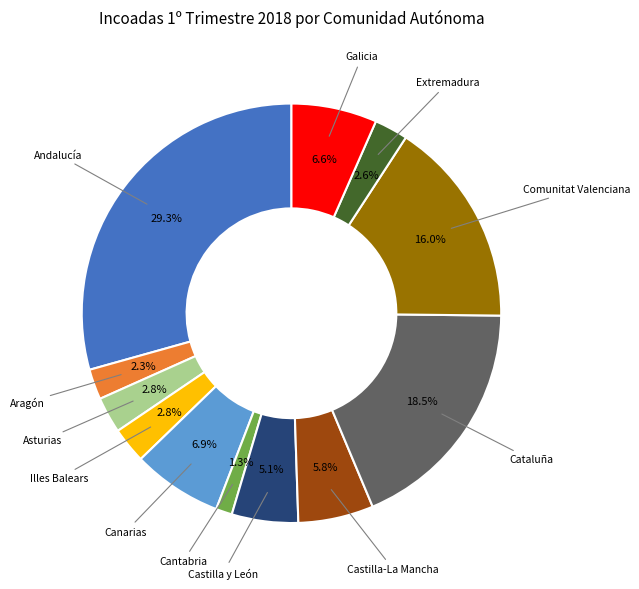

How many slices are in this pie chart?

12